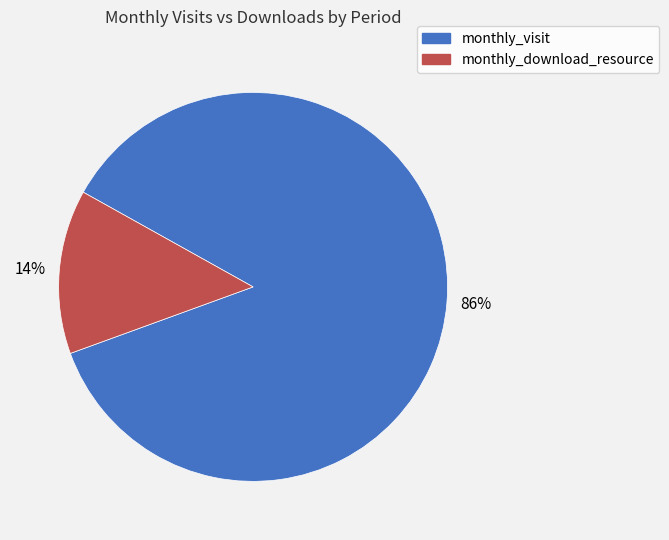

What percentage is the monthly_download_resource slice, to the nearest percent?

14%